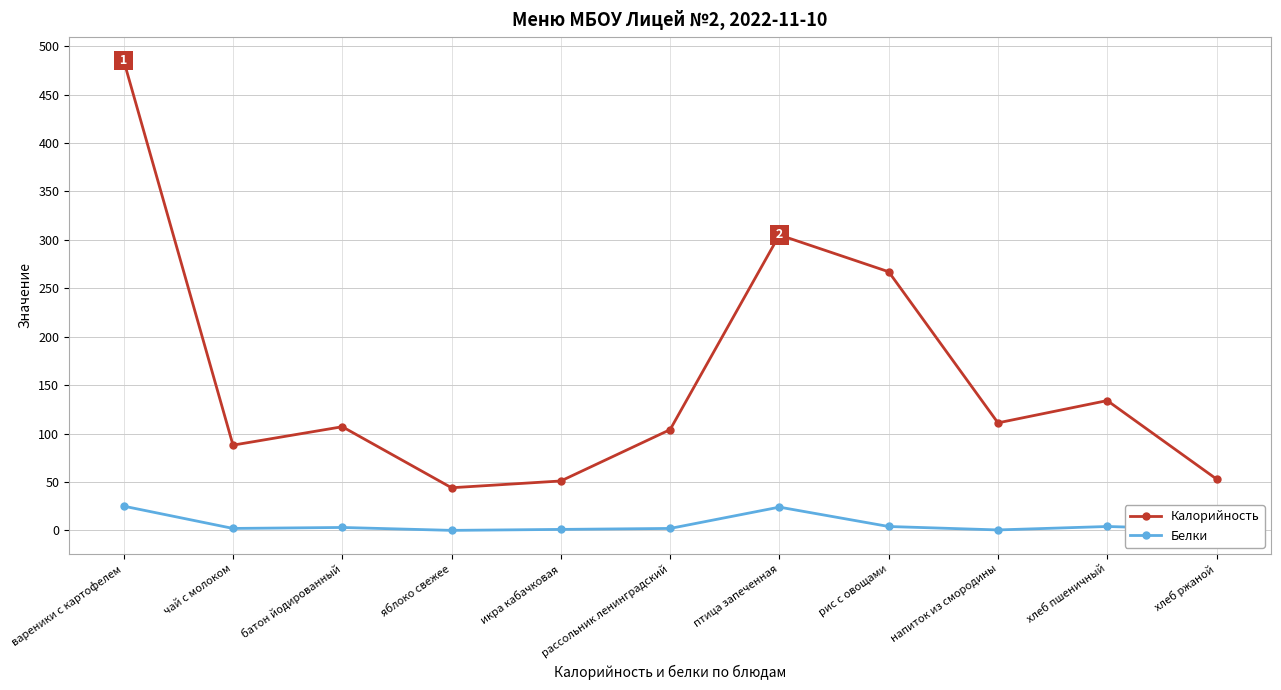

What is the lowest value of the Калорийность series?

44.0